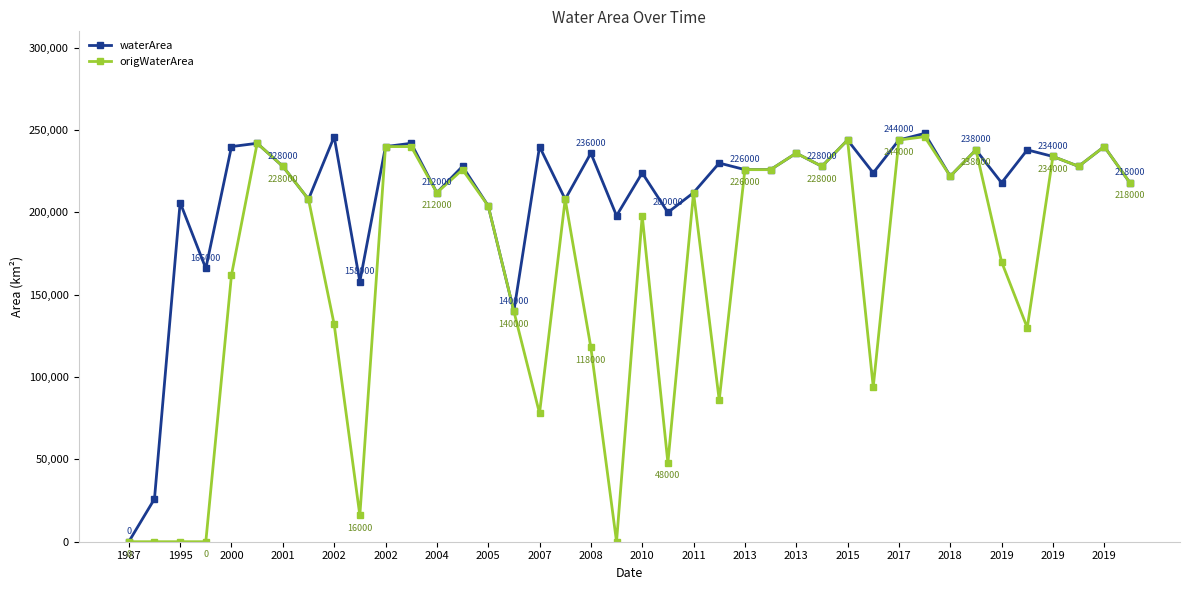

Rank the series by their average value, from highest to lowest.

waterArea, origWaterArea